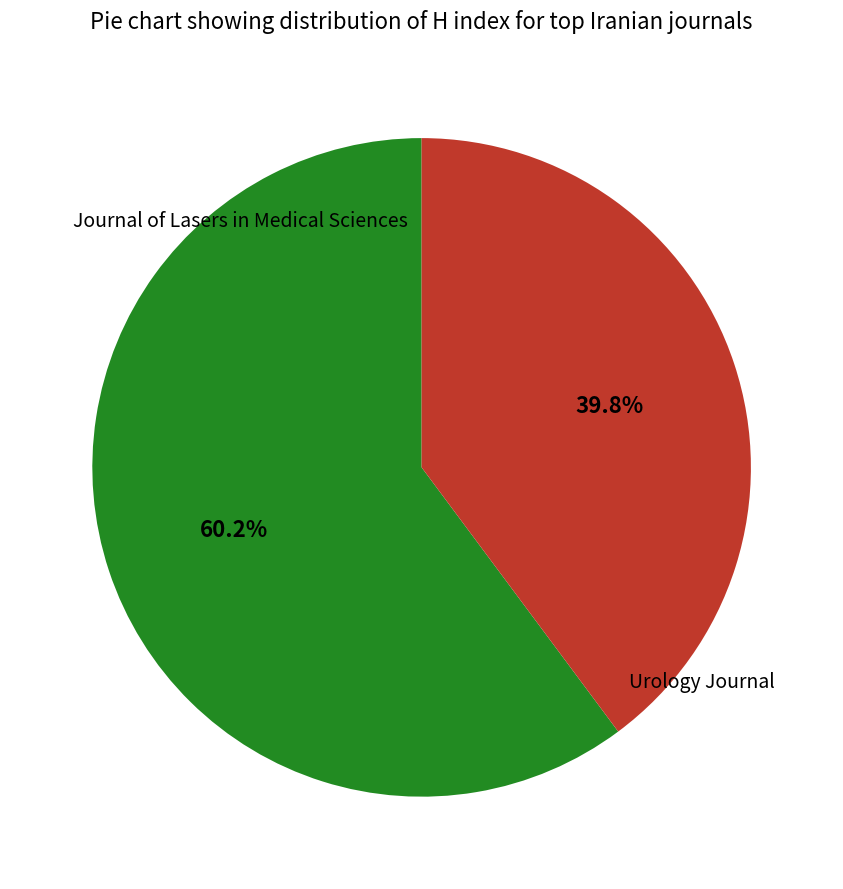

Is there a majority slice in this chart?

Yes